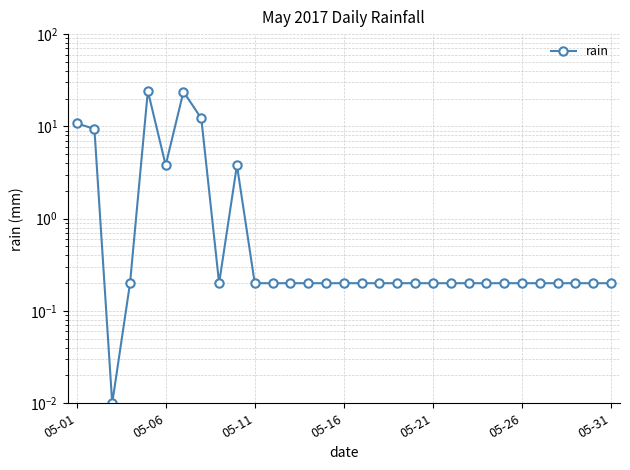

What is the value of the 25th point from the left?

0.2